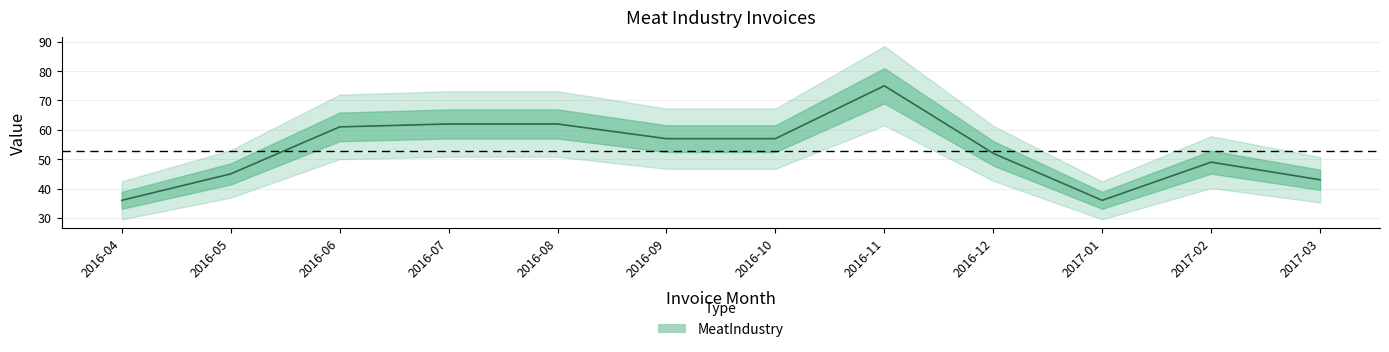

Rank the categories by value from highest to lowest.

2016-11, 2016-07, 2016-08, 2016-06, 2016-09, 2016-10, 2016-12, 2017-02, 2016-05, 2017-03, 2016-04, 2017-01